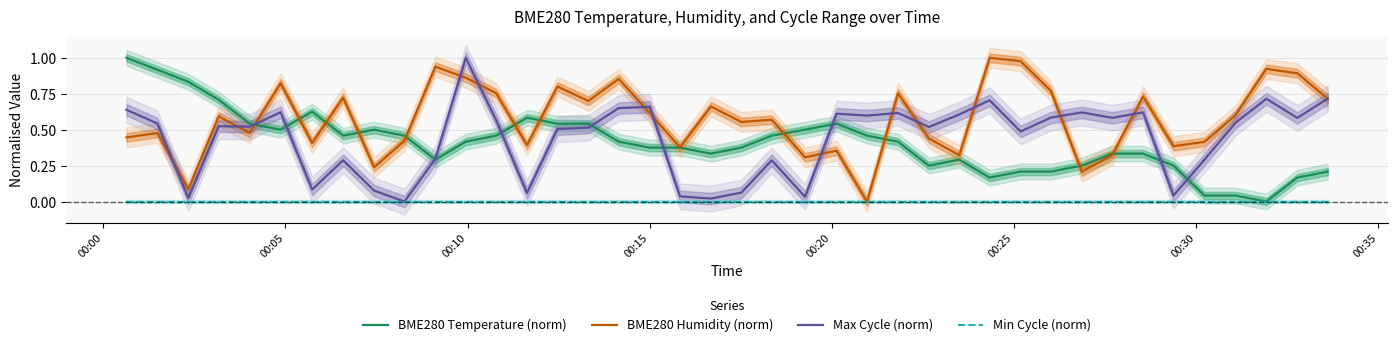

How many interior local valleys does the Max Cycle (norm) series have?

13